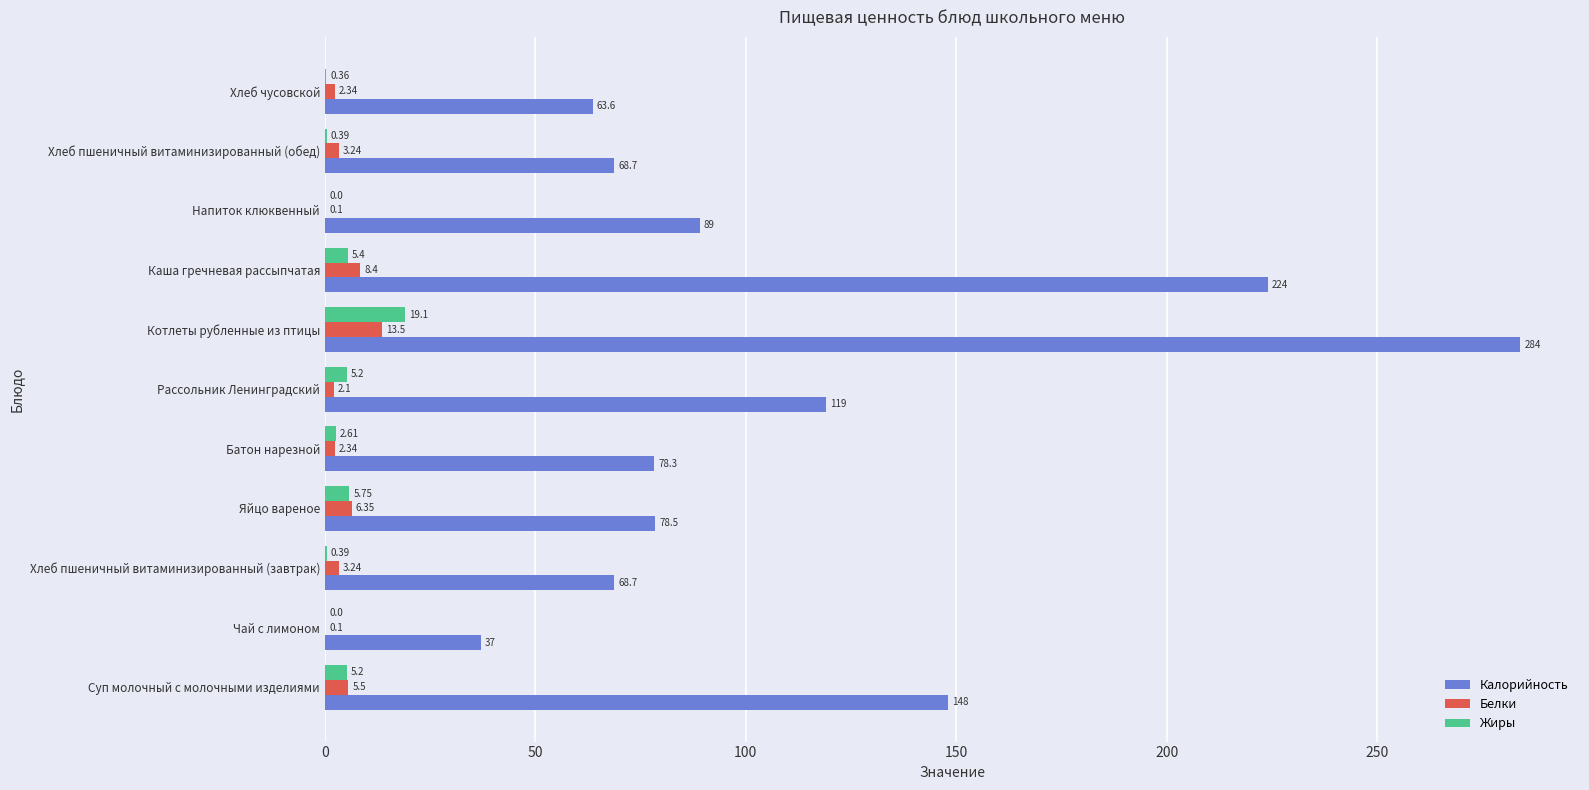

At which label is Жиры closest to 9?

Яйцо вареное